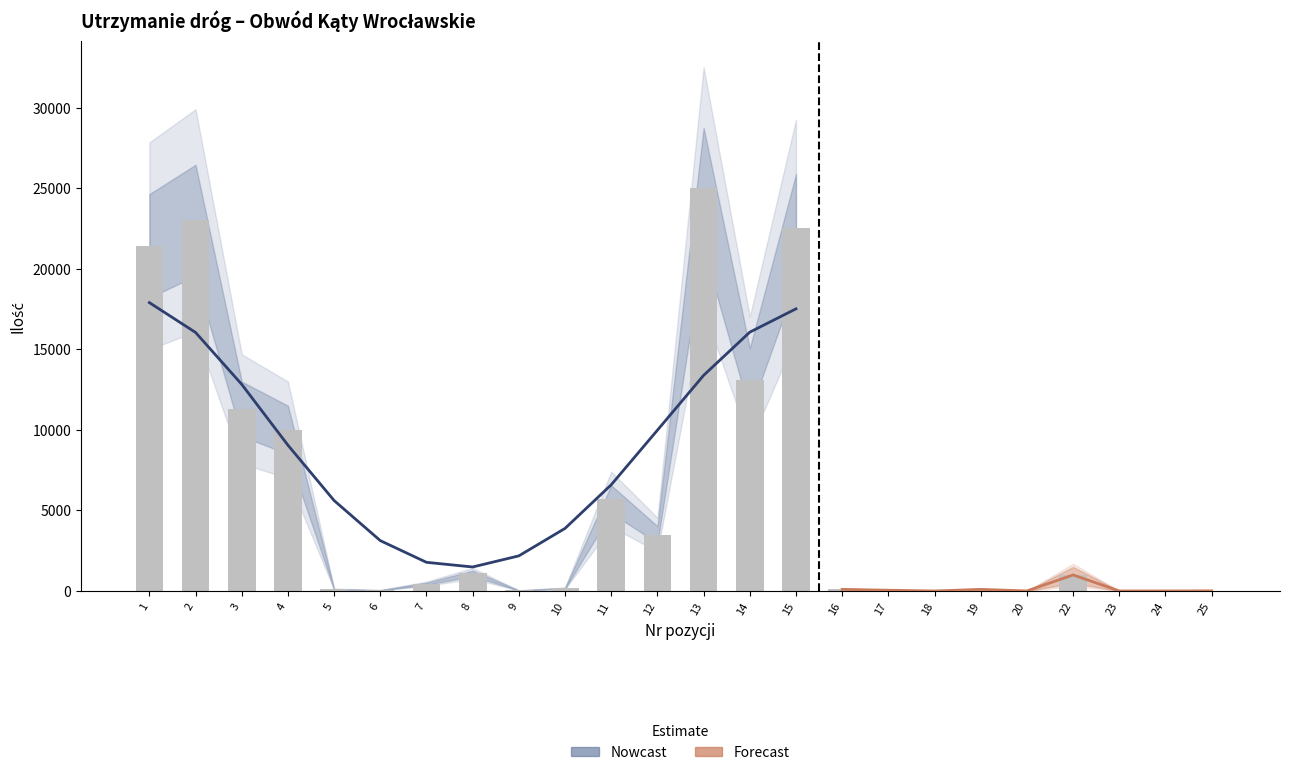

Is it true that the value at 19 is 44?

False